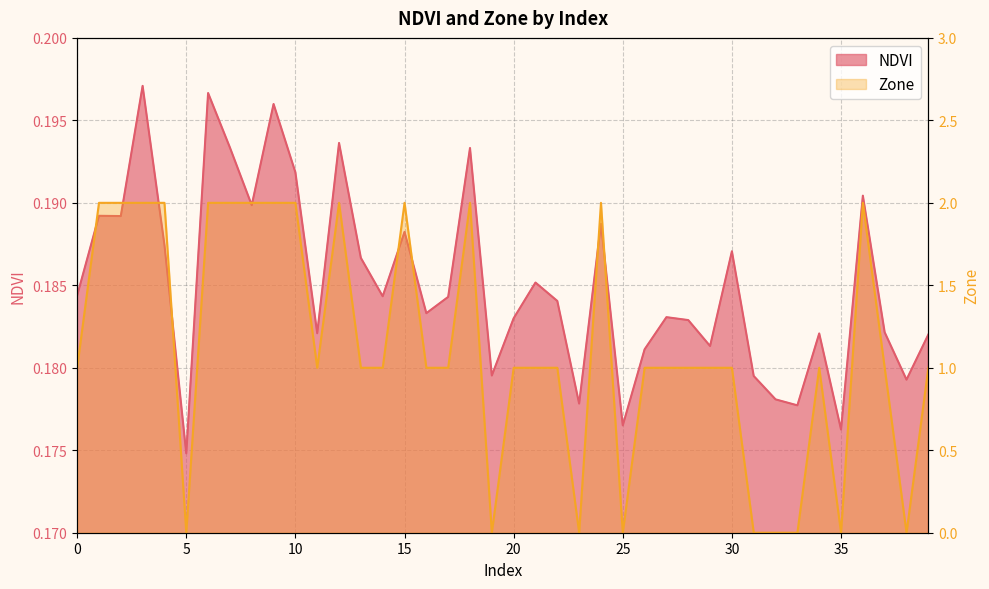

How many data points in Zone are less than 1?

9